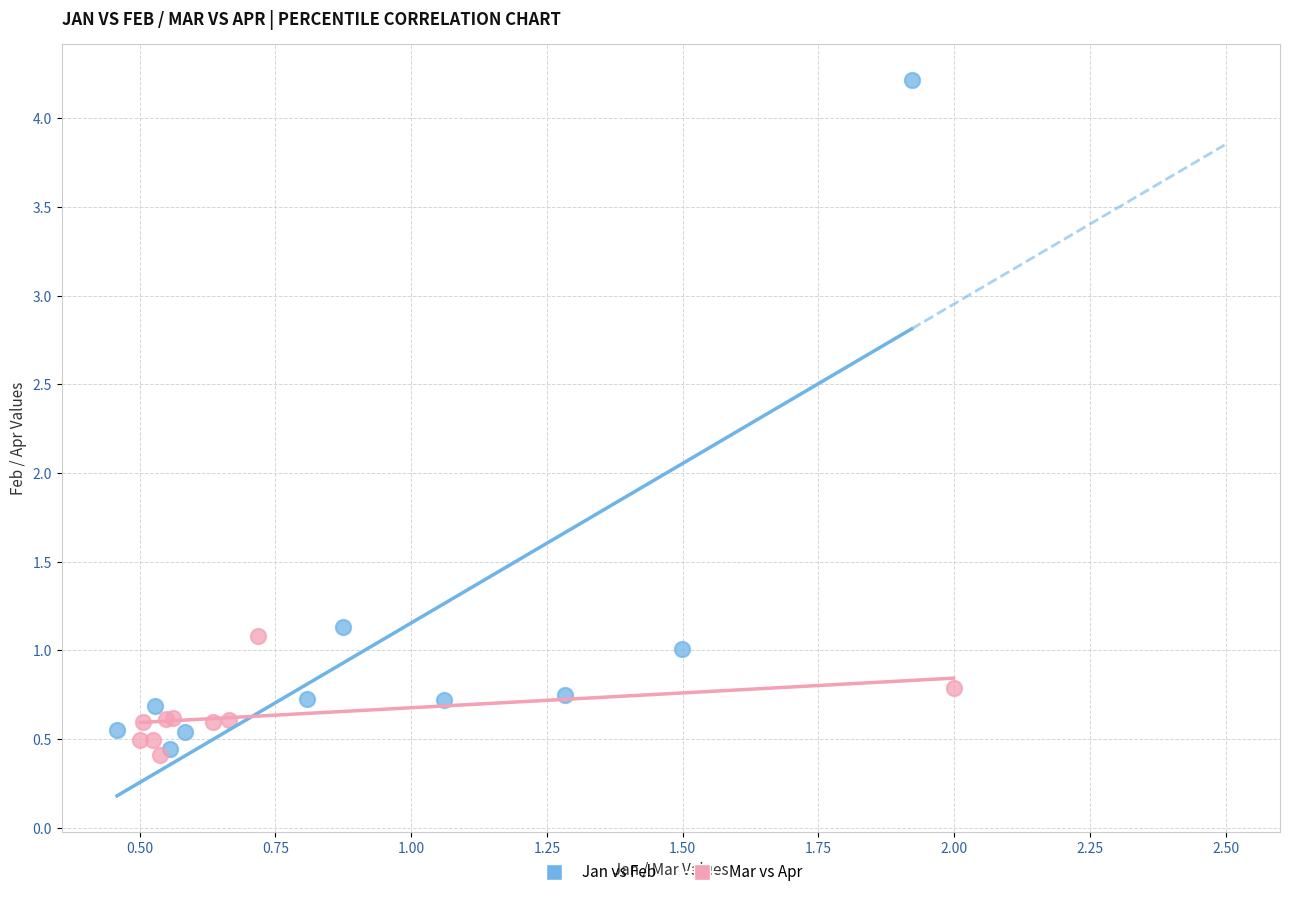

Which series contains the highest Y value?

Jan vs Feb